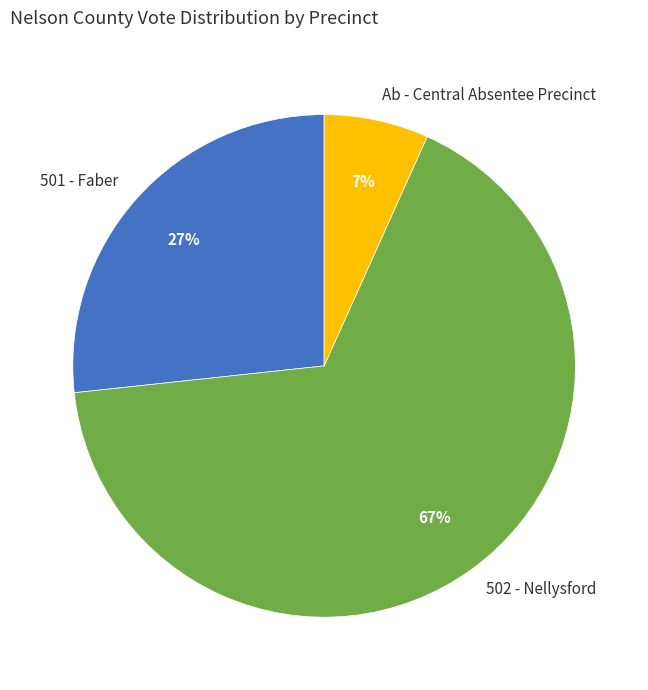

Approximately how many times larger is the value at 502 - Nellysford compared to 501 - Faber?

2.5